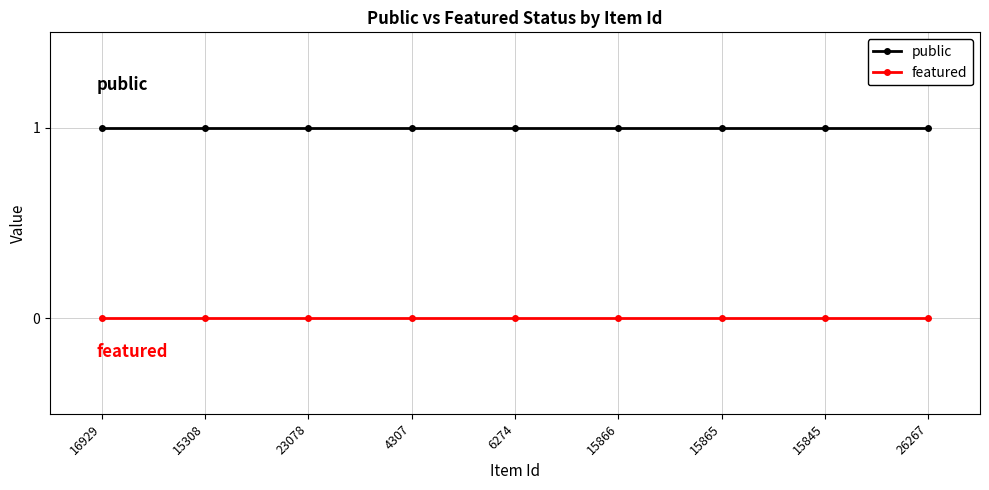

Which series has the largest total across all categories?

public